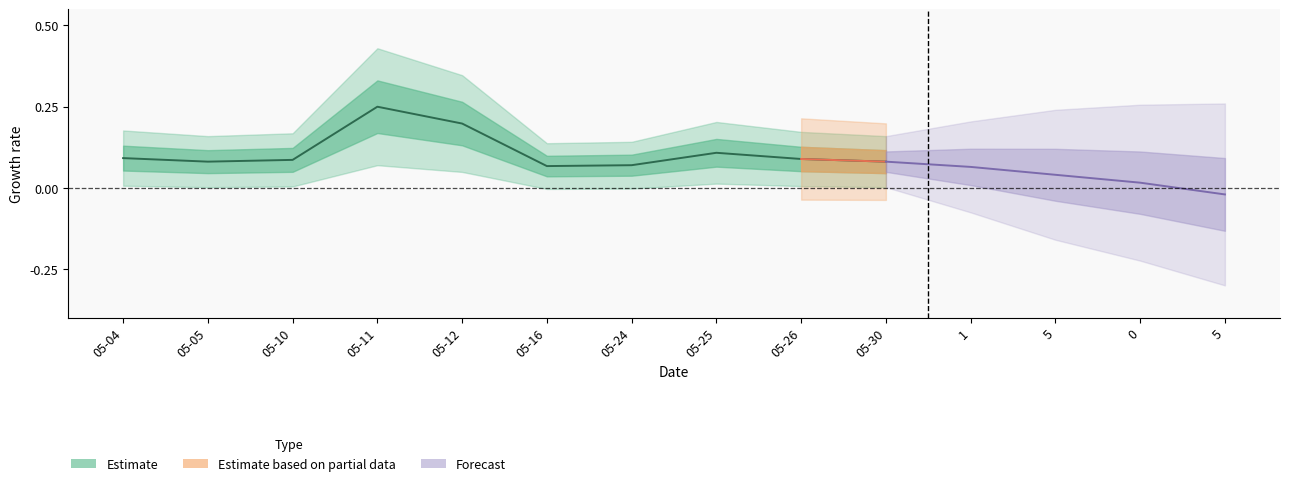

True or false: the data shows 0.2 at 05-11.

True